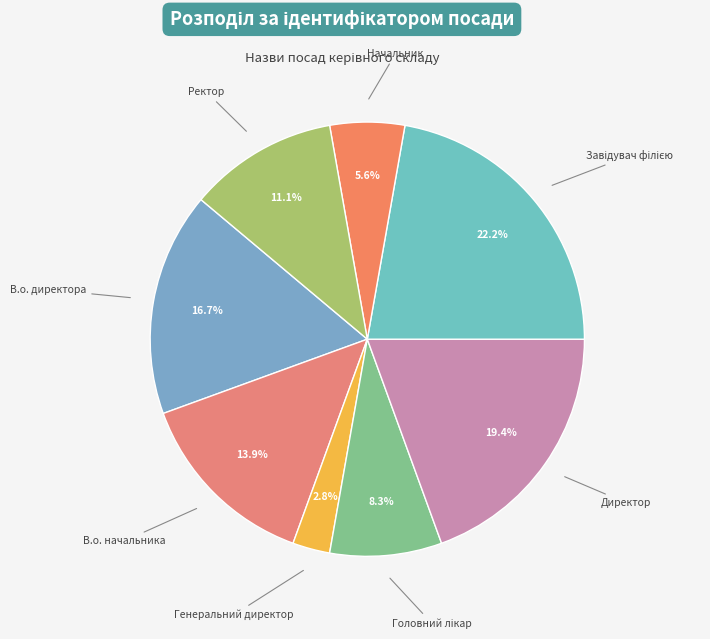

Is there any slice that represents more than half of the pie?

No